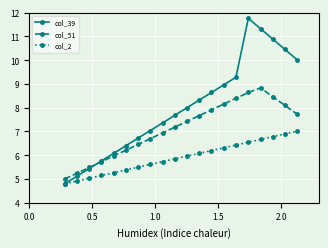

True or false: col_51 and col_39 intersect in this chart.

True